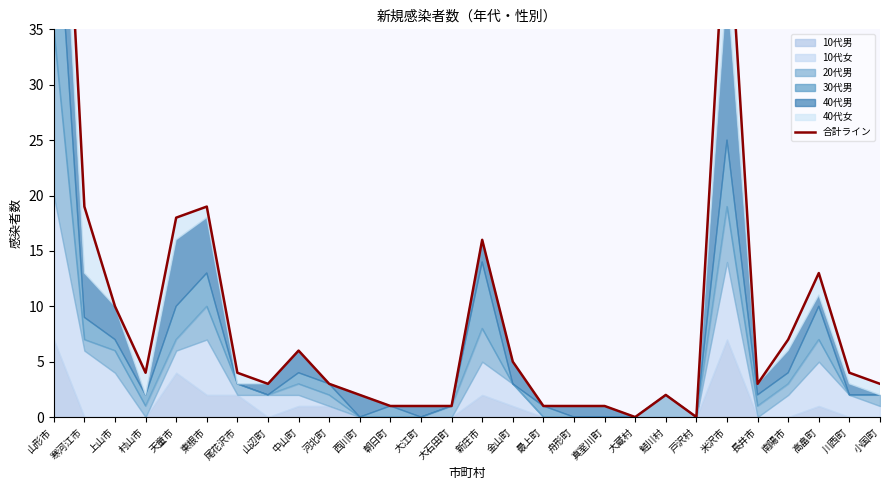

Is it true that the value at 朝日町 is 1?

True